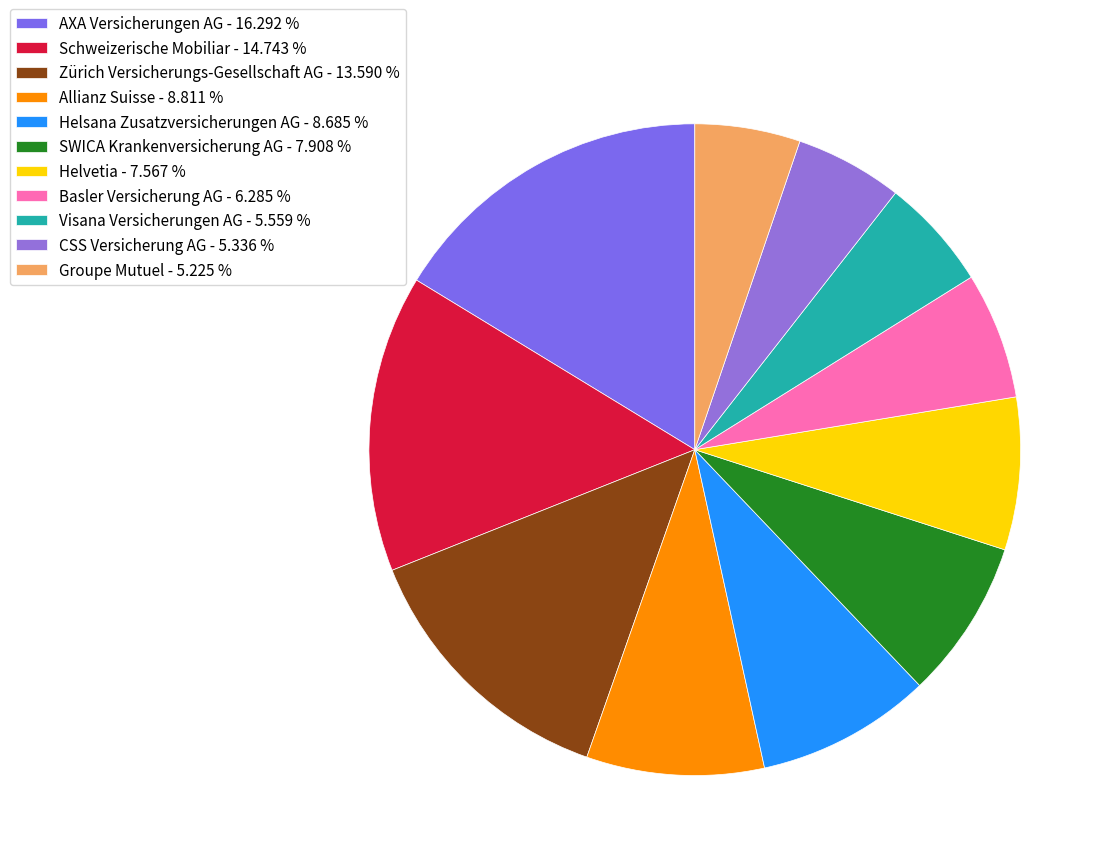

Is it true that Allianz Suisse is 9% of the pie?

True